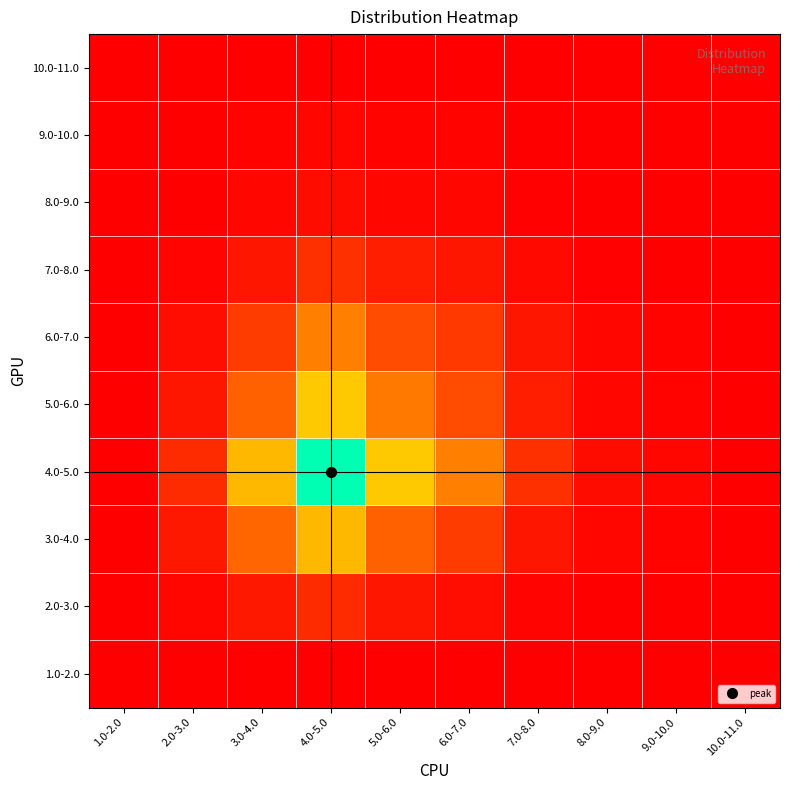

At how many categories does at least one series exceed 0?

10